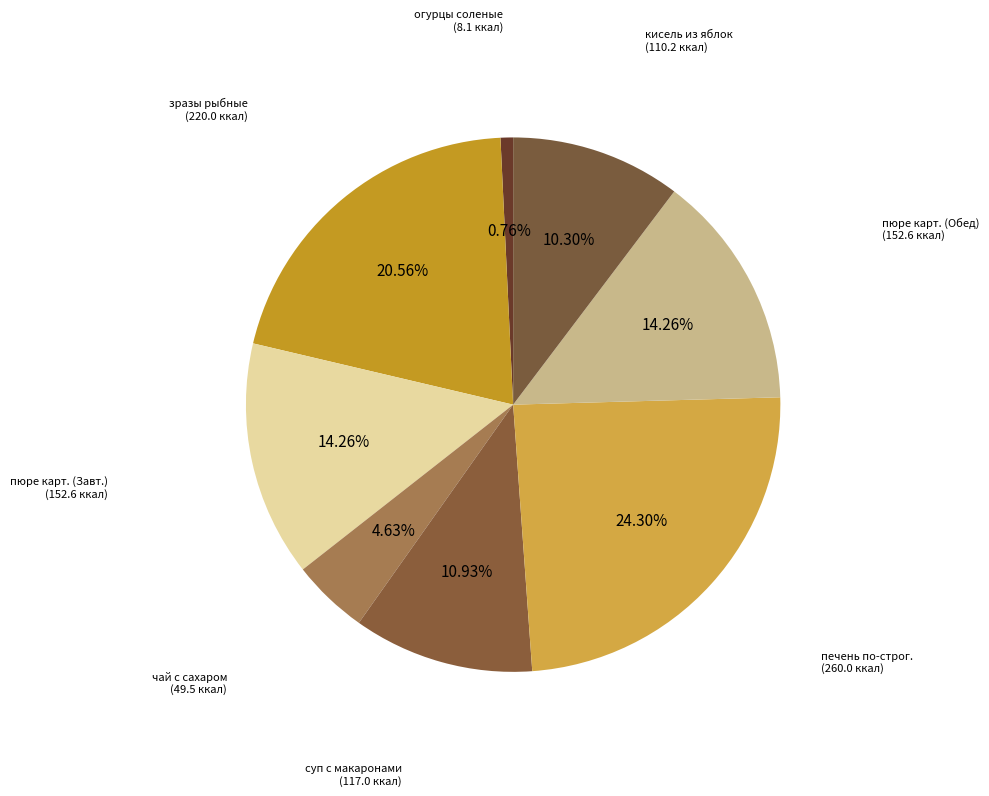

How many segments does this pie chart have?

8